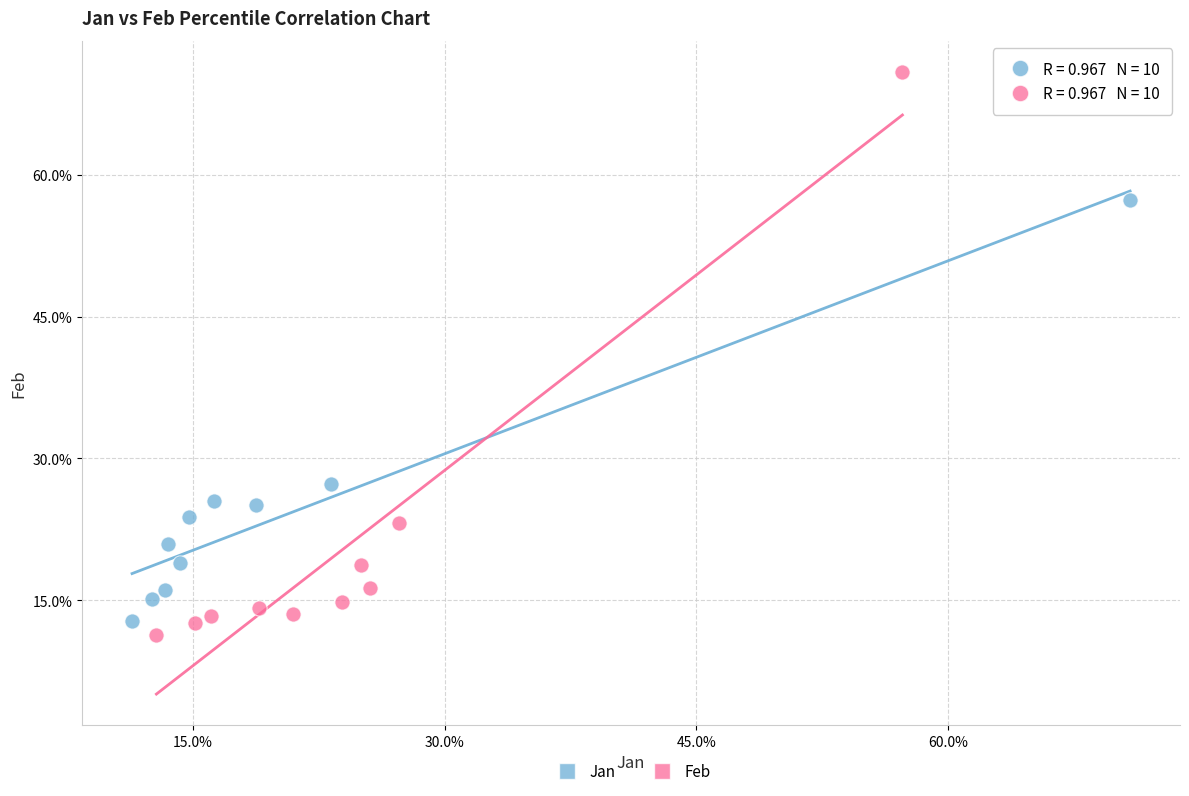

Which series reaches the minimum Y coordinate?

Feb